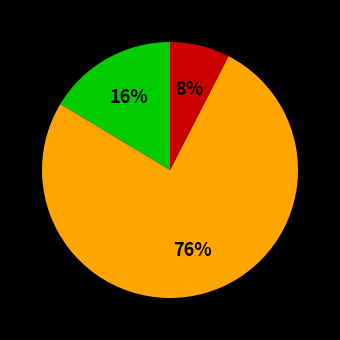

Is there any slice that represents more than half of the pie?

Yes